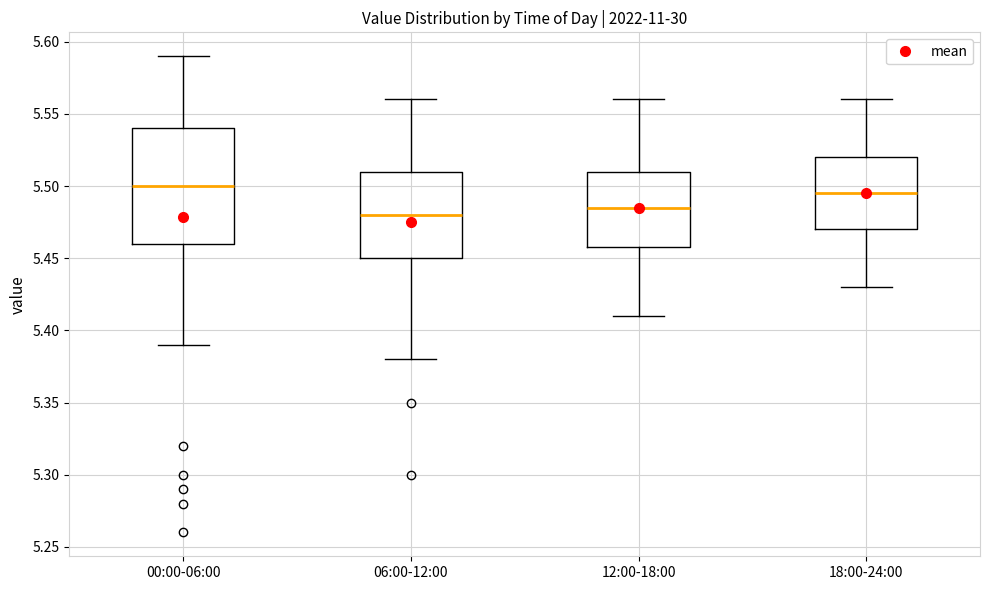

Reading left to right, read every box against the y-axis: the position of its median line, the range the box covers, and the ends of its whiskers. The values are not printed on the chart, so give them approximately, as read against the axis.

00:00-06:00: median 5.500, box 5.460 to 5.540, whiskers 5.390 to 5.590
06:00-12:00: median 5.480, box 5.450 to 5.510, whiskers 5.380 to 5.560
12:00-18:00: median 5.485, box 5.460 to 5.510, whiskers 5.410 to 5.560
18:00-24:00: median 5.495, box 5.470 to 5.520, whiskers 5.430 to 5.560